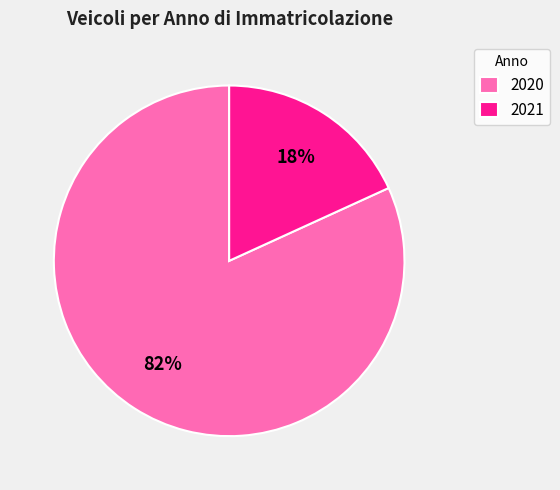

Rank the categories by value from highest to lowest.

2020, 2021